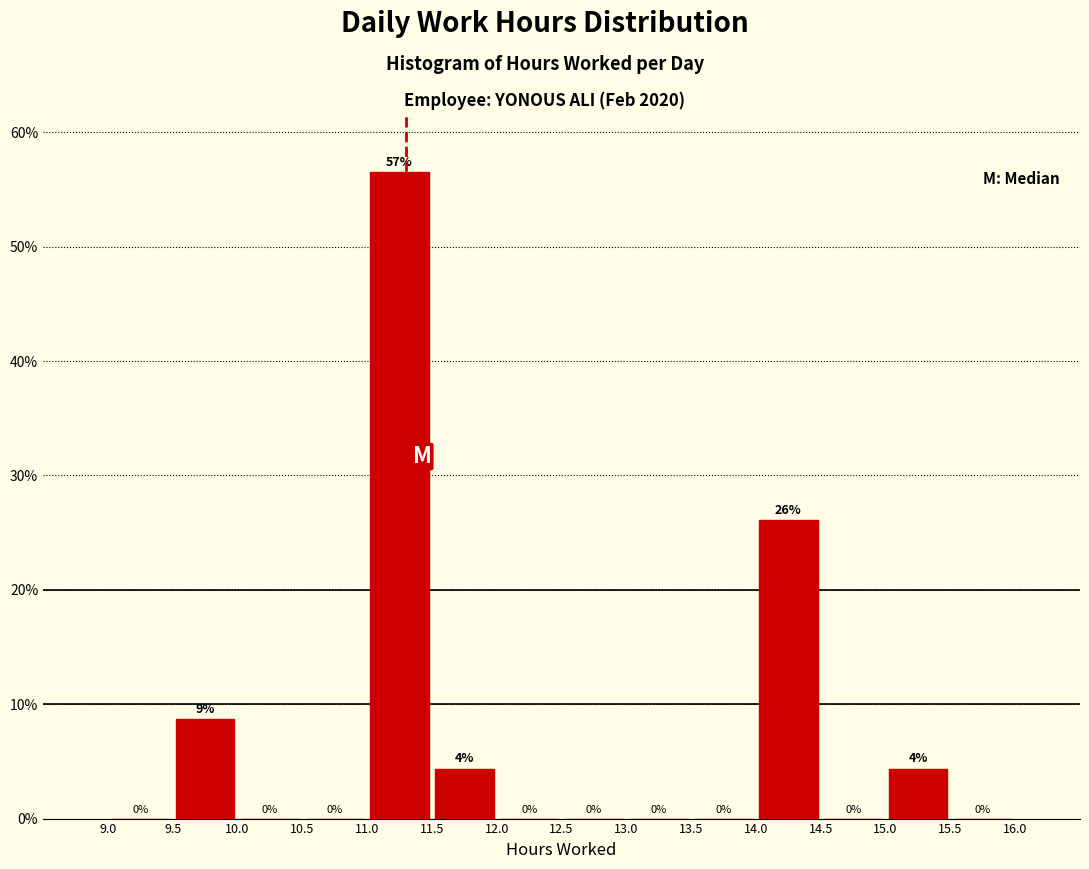

Which range on the x-axis has the tallest bar?

11.0 to 11.5